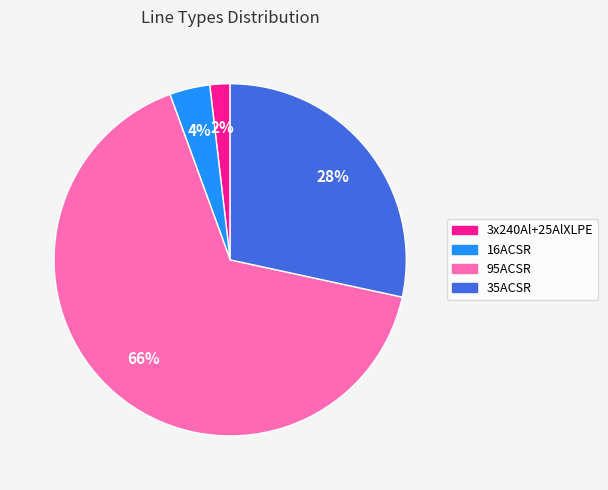

How many segments does this pie chart have?

4